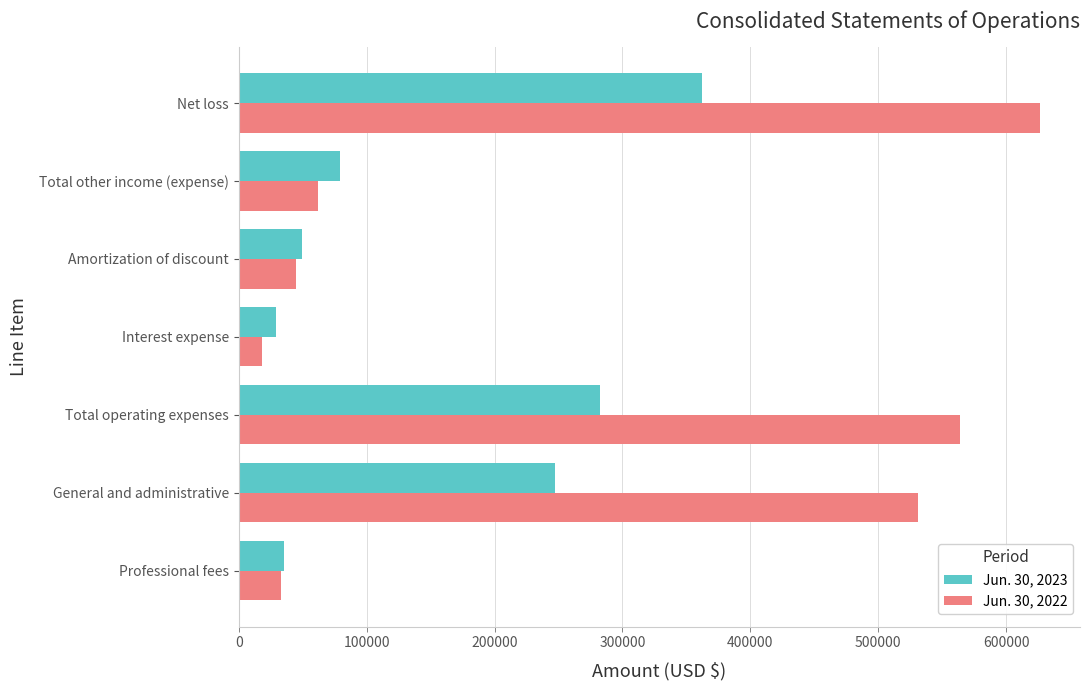

Which series has the largest total across all categories?

Jun. 30, 2022